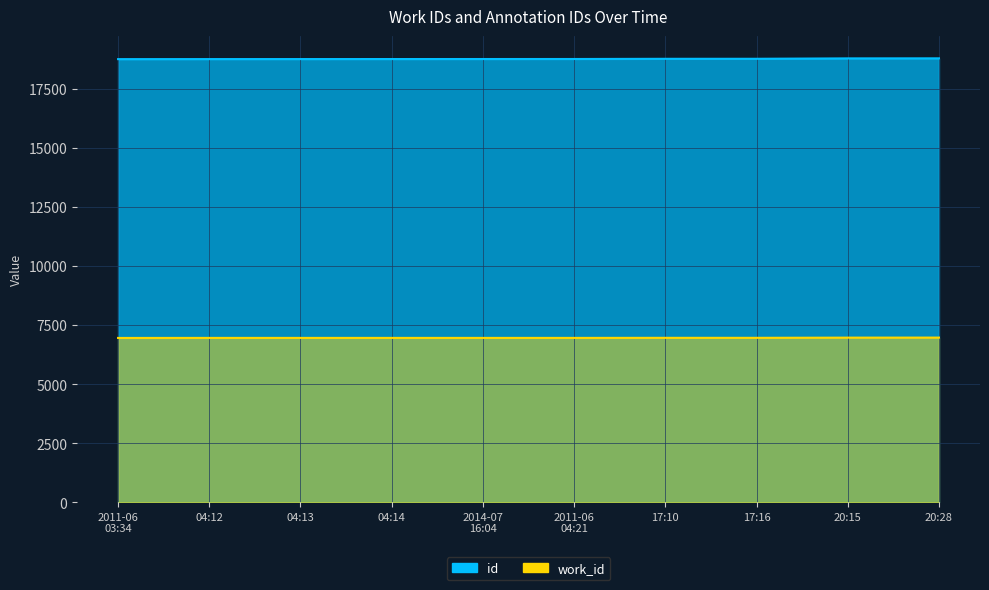

Reading left to right, list all the values displayed in this chart.

work_id: 6962	6964	6964	6964	6964	6964	6967	6967	6975	6977
id: 18770	18772	18773	18774	18775	18776	18784	18785	18802	18804